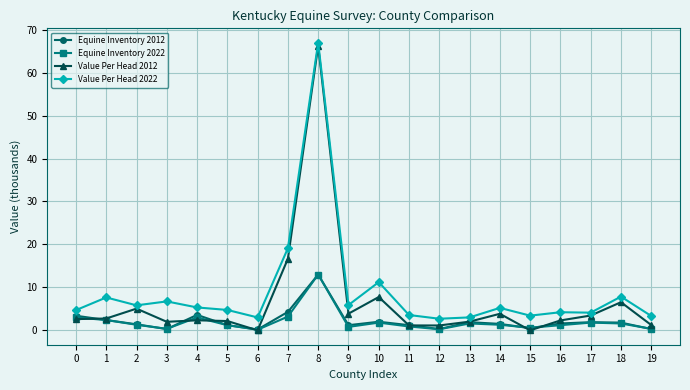

Which series has the widest spread of values?

Value Per Head 2012